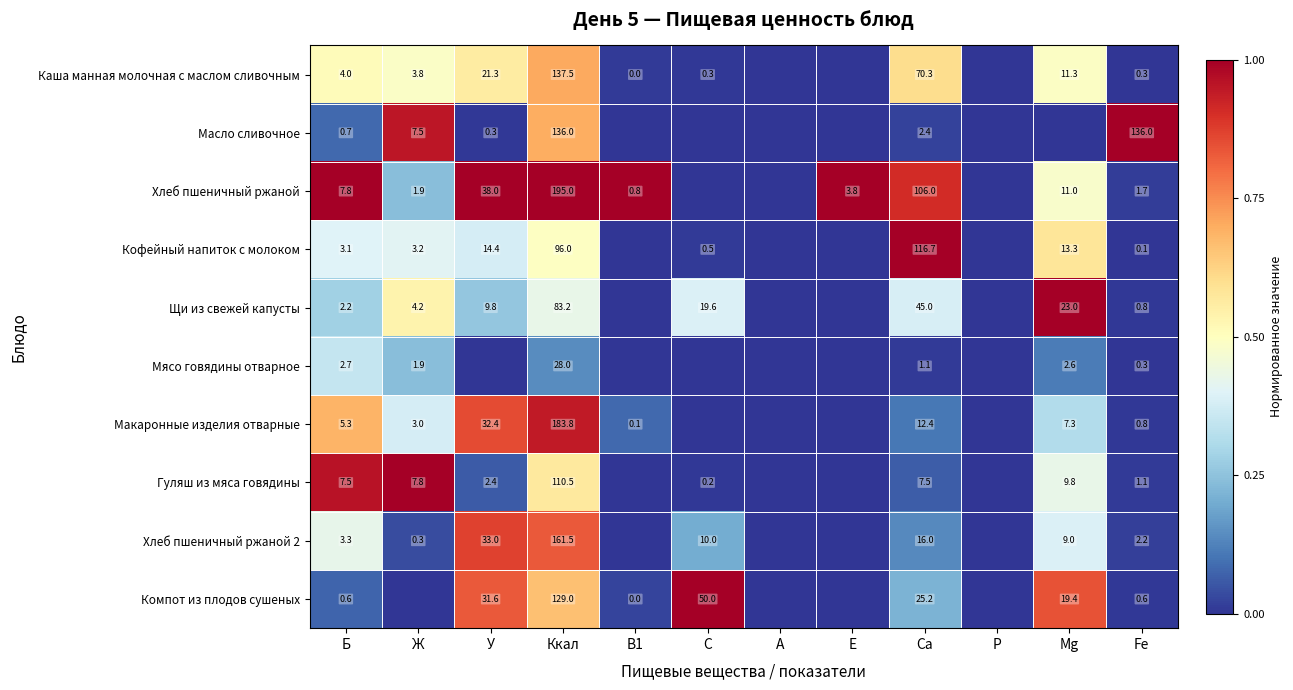

True or false: Кофейный напиток с молоком has a value of 3.1 at Б.

True